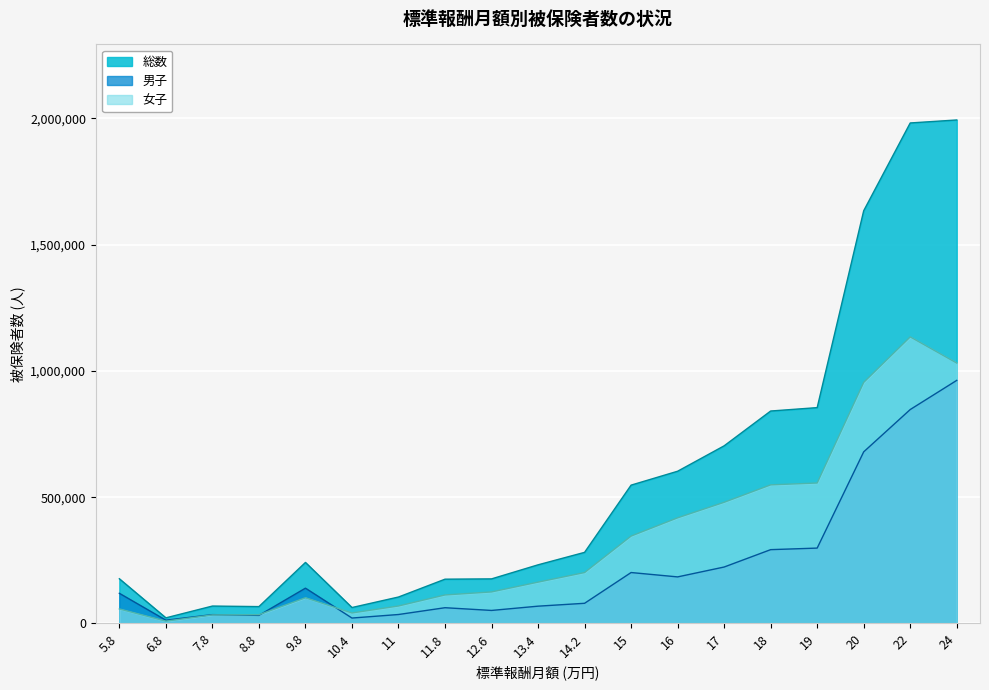

What is the label of the 13th point from the left?

16